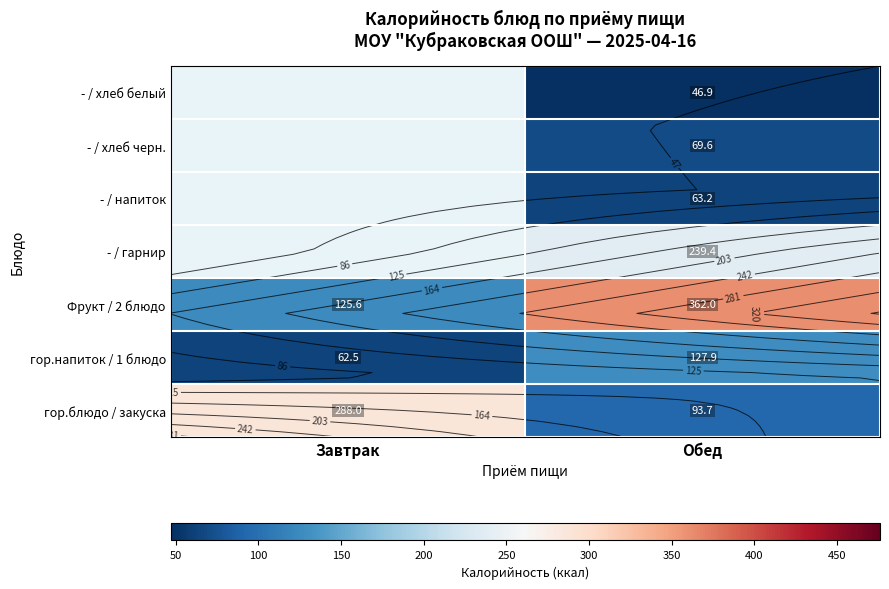

Where does the гор.напиток / 1 блюдо series first go above 127?

Обед